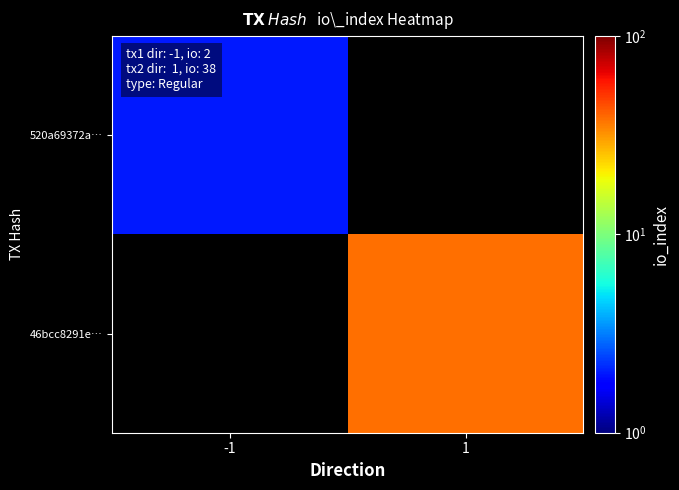

At which label does 46bcc8291e… reach its minimum?

-1